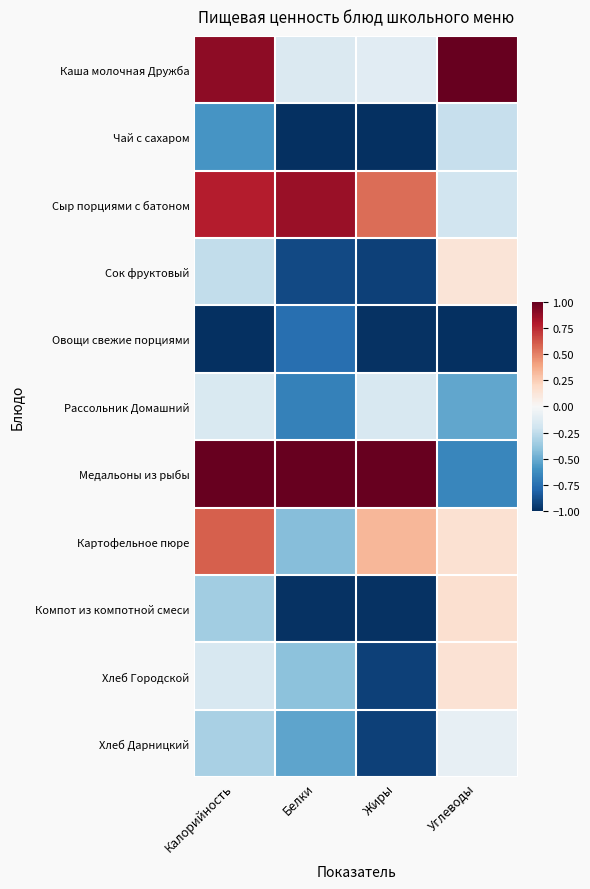

What is the total value across all series at Белки?

-4.0